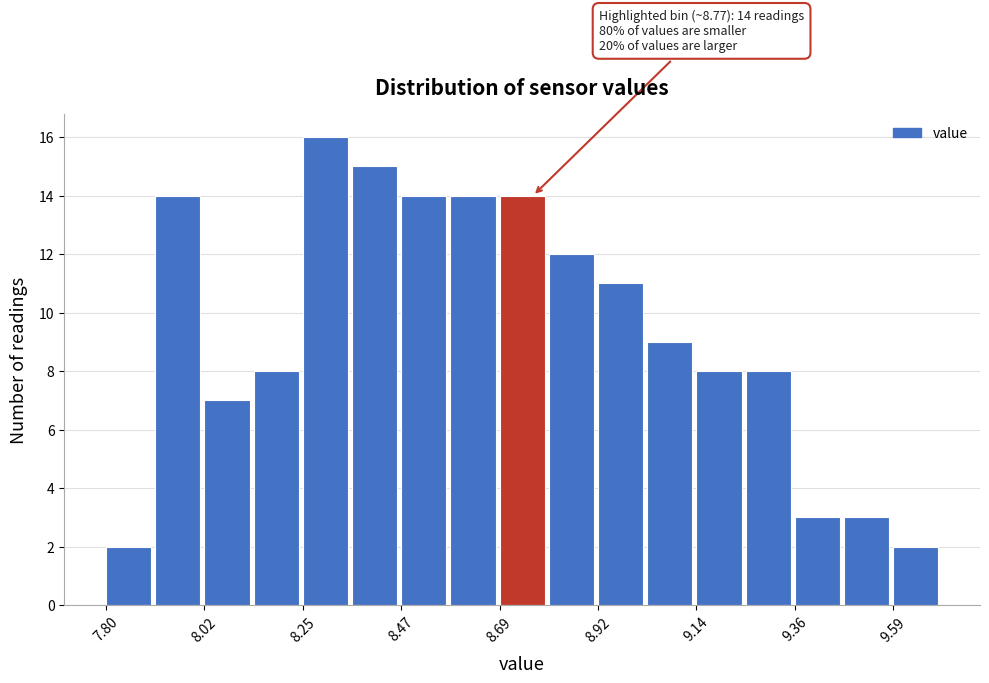

Read against the x-axis, roughly where is the centre of the tallest bar?

8.30